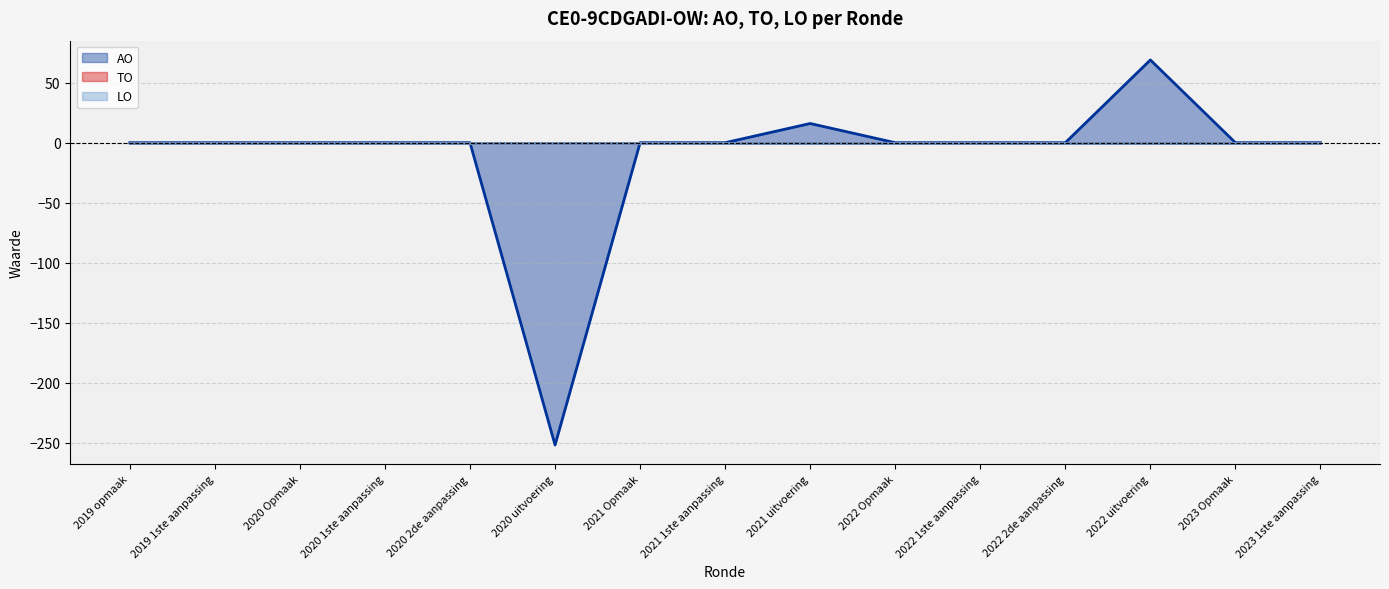

What is the difference between the maximum and minimum values in the AO series?

321